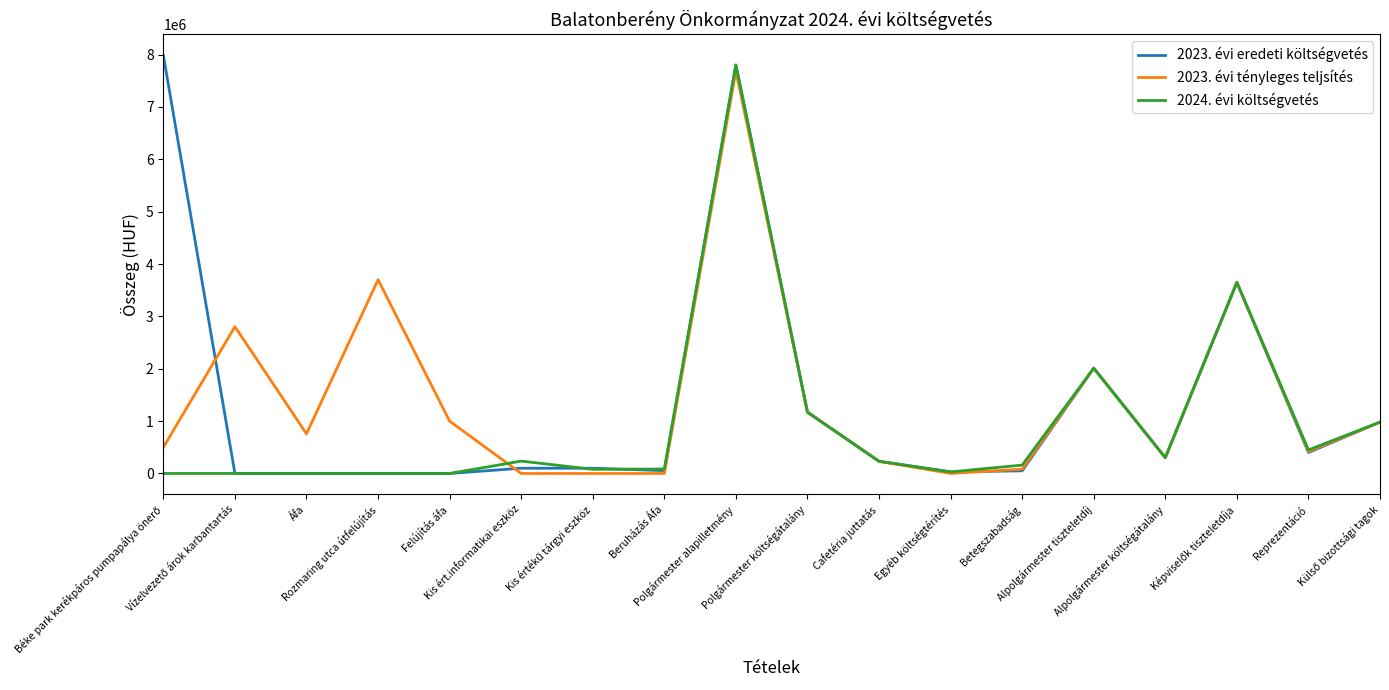

What is the average value of the 2023. évi eredeti költségvetés series?

1381170